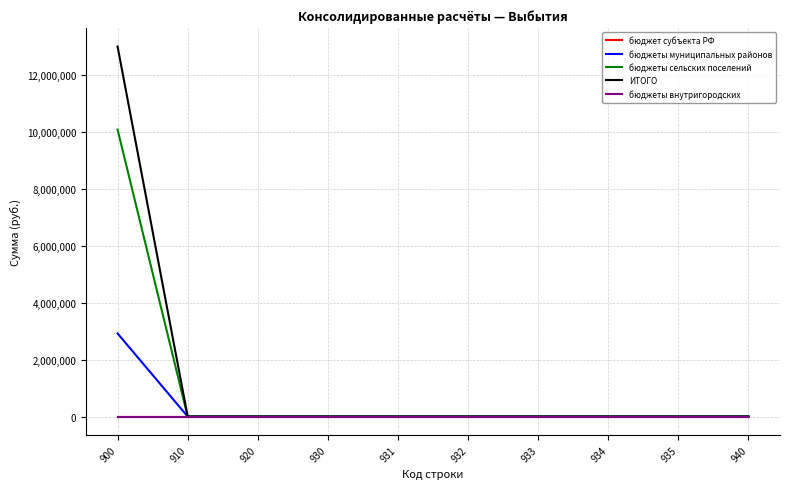

Is the value of ИТОГО at 931 greater than the value of бюджеты муниципальных районов at 932?

No